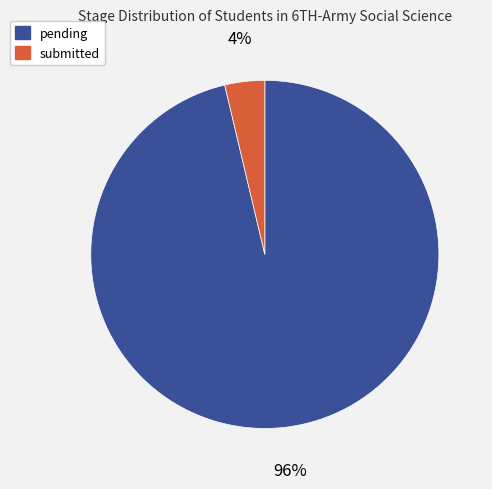

Between submitted and pending, which is larger?

pending